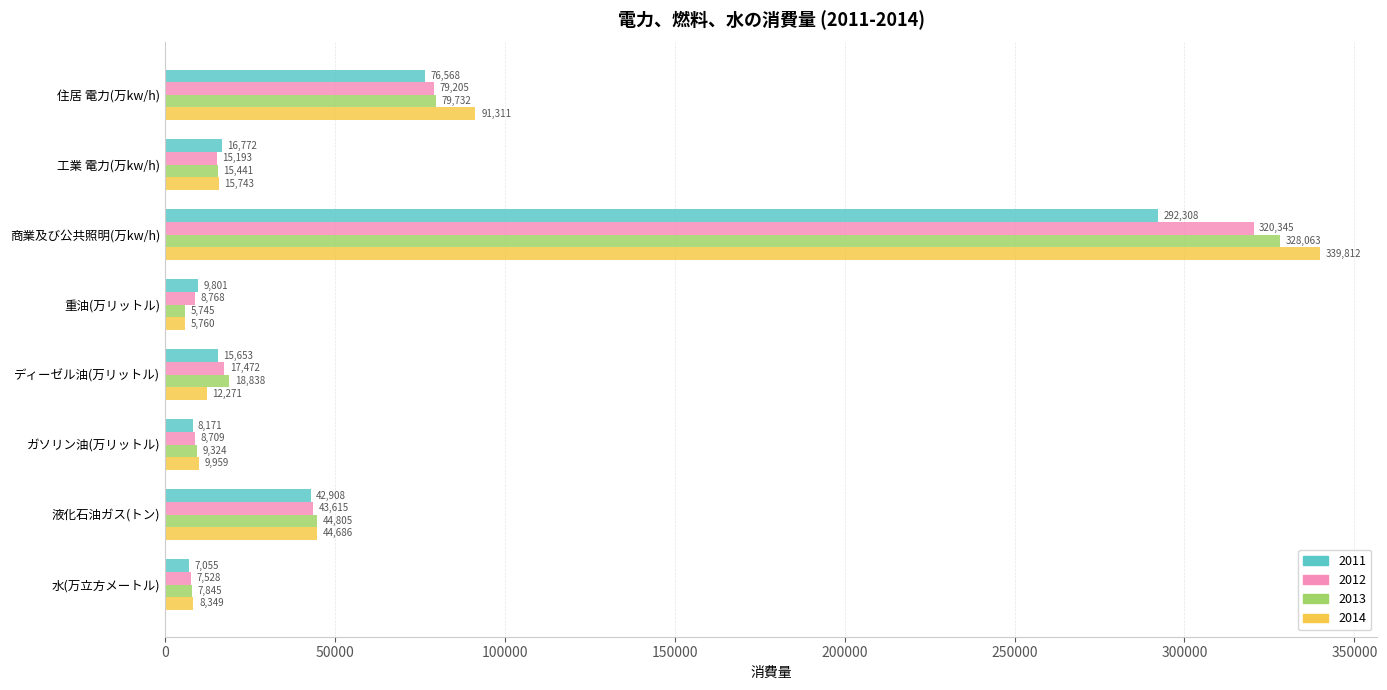

What is the average value of the 2014 series?

65986